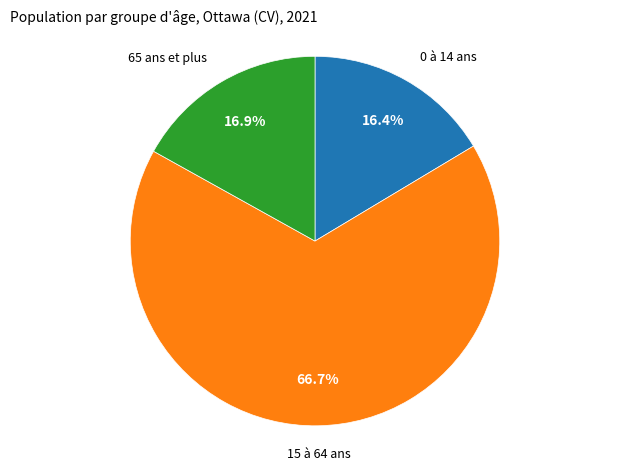

Which category accounts for the majority?

15 à 64 ans